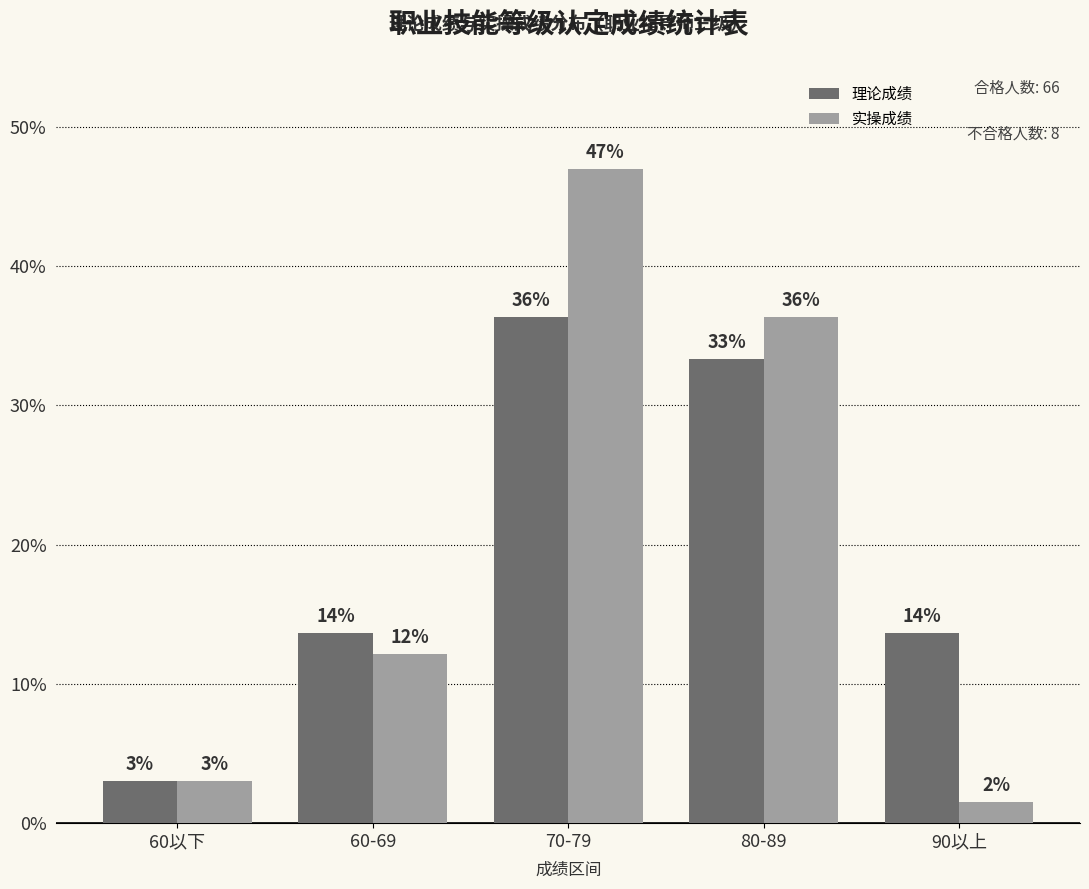

What are all the series names shown in the legend?

理论成绩, 实操成绩